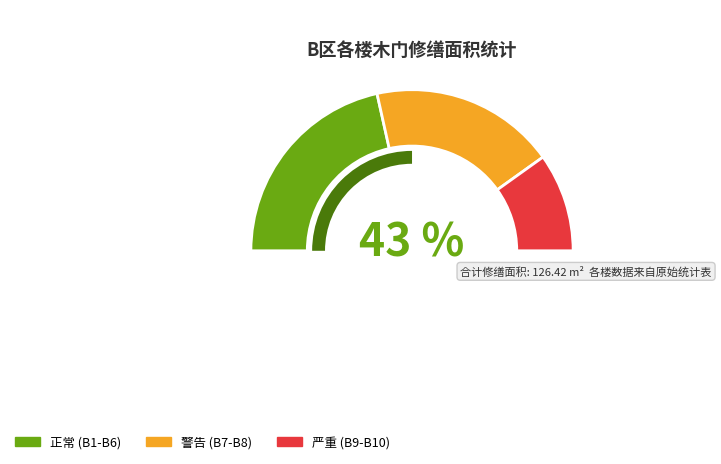

To the nearest percent, what is the combined percentage of B1 and B2?

22%